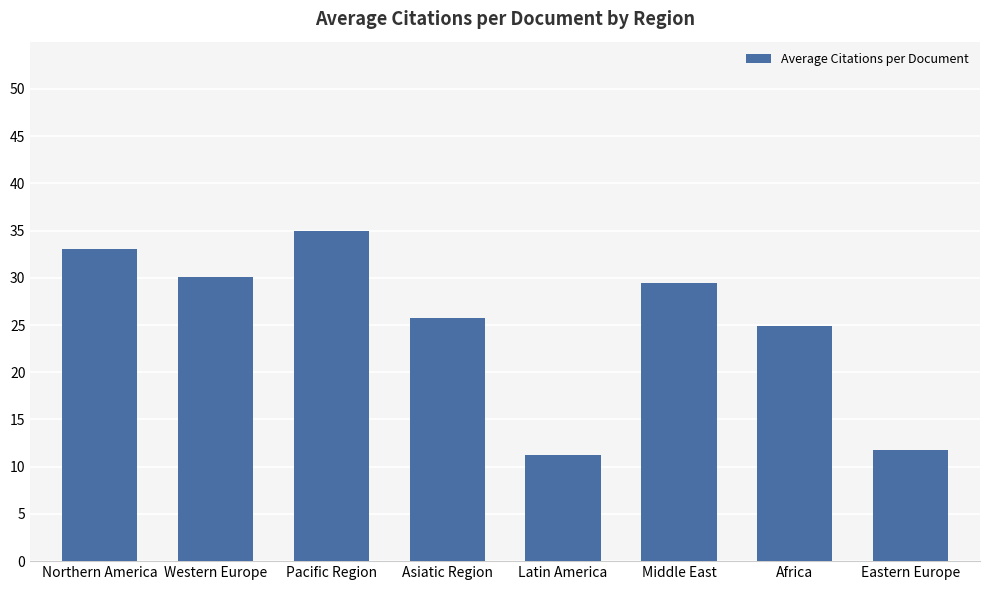

What position from the left is Middle East?

6